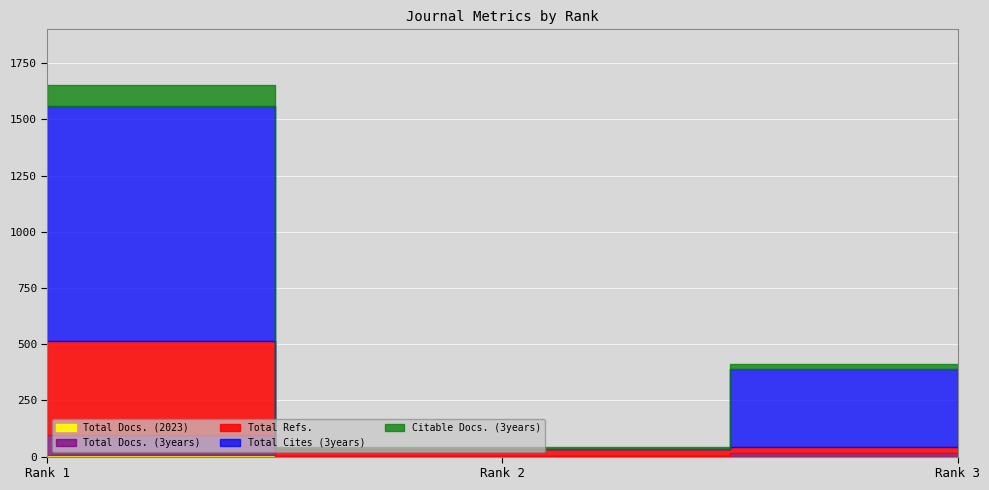

Which label corresponds to the smallest value in the chart?

Rank 2